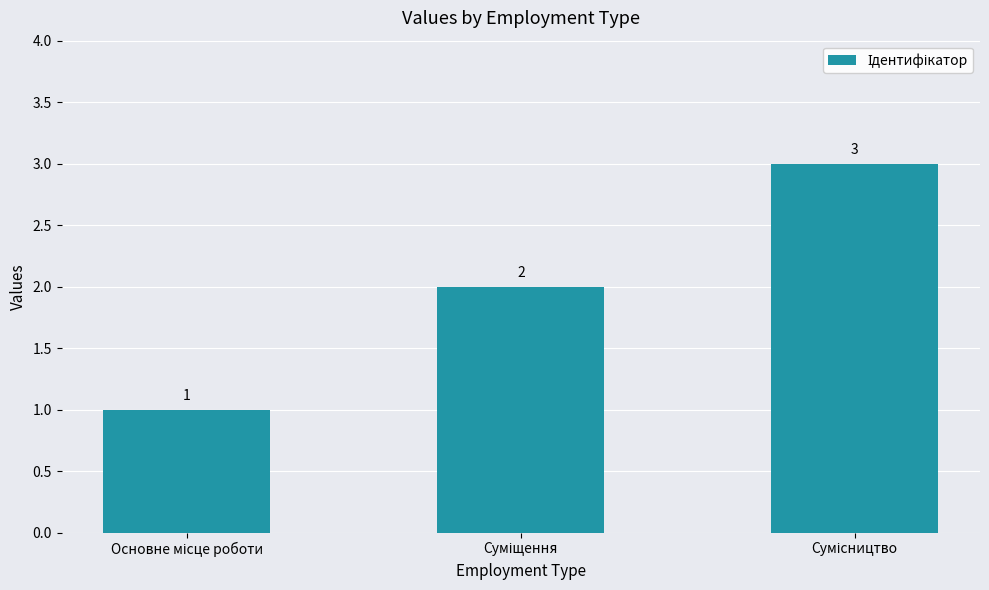

What is the value of the 2nd bar from the left?

2